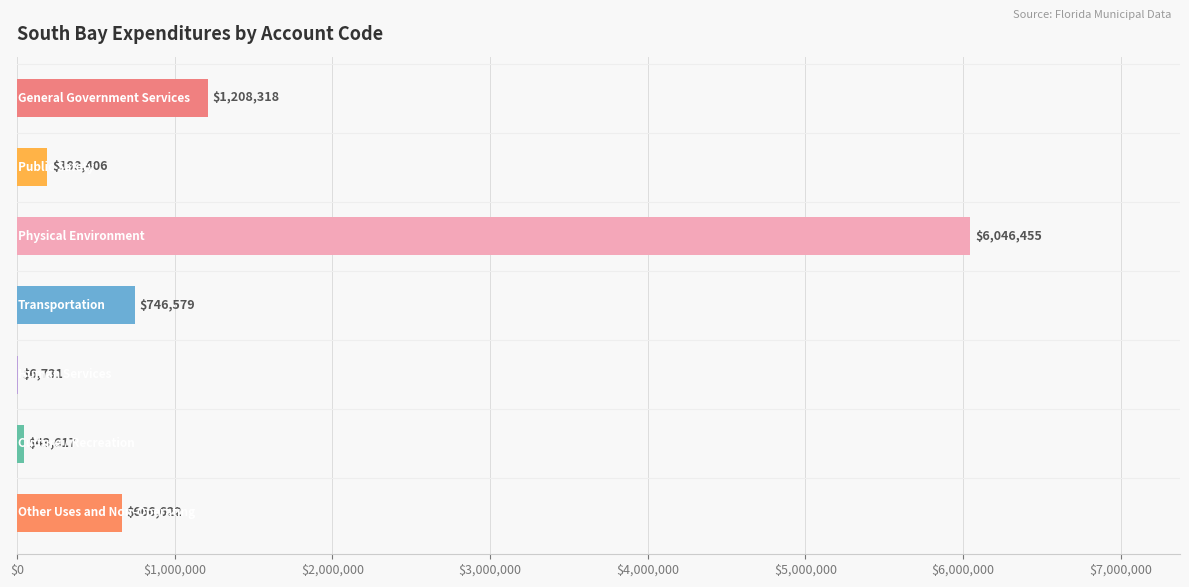

What is the maximum value shown in the chart?

6046455